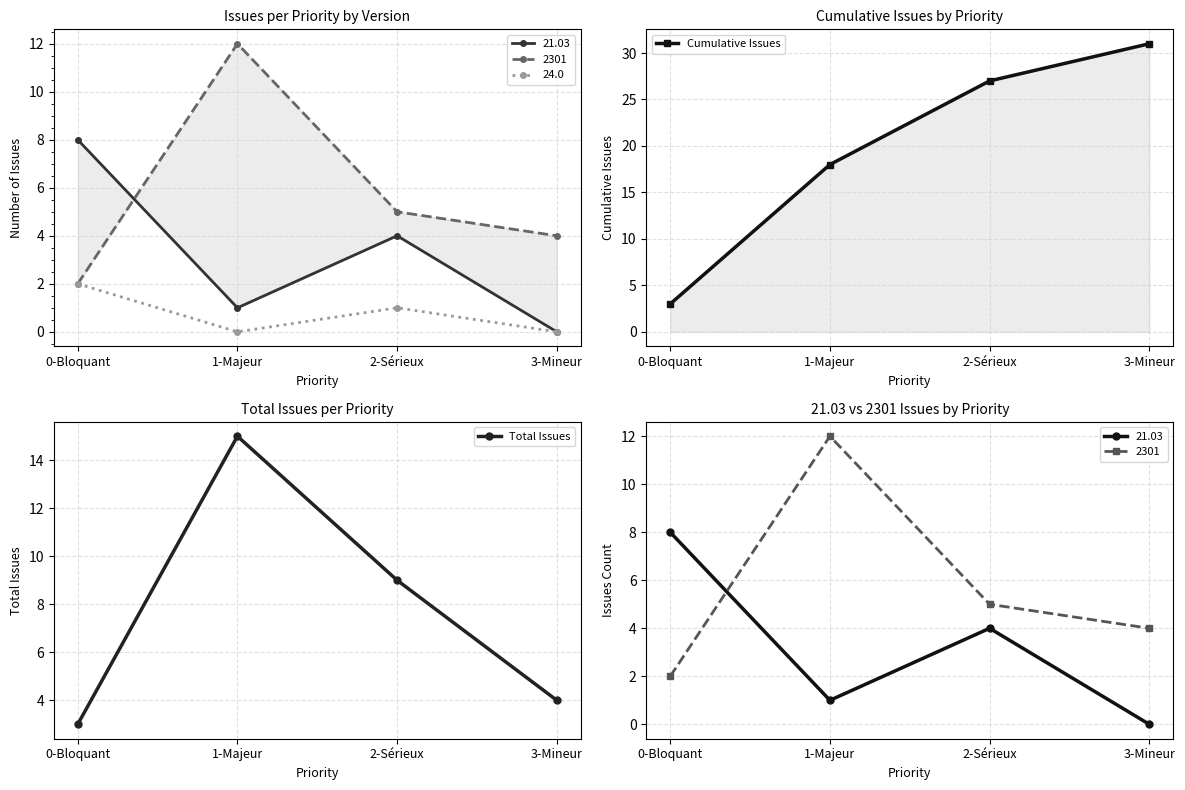

What is the value of the Total Issues point at the 4th from the left?

4